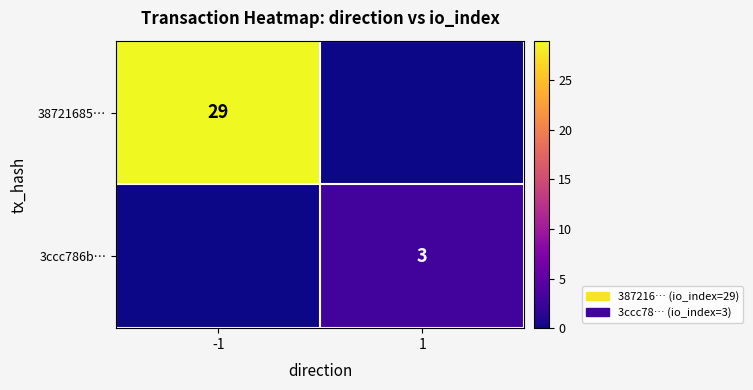

True or false: 3ccc786b… has a value of 5 at 1.

False